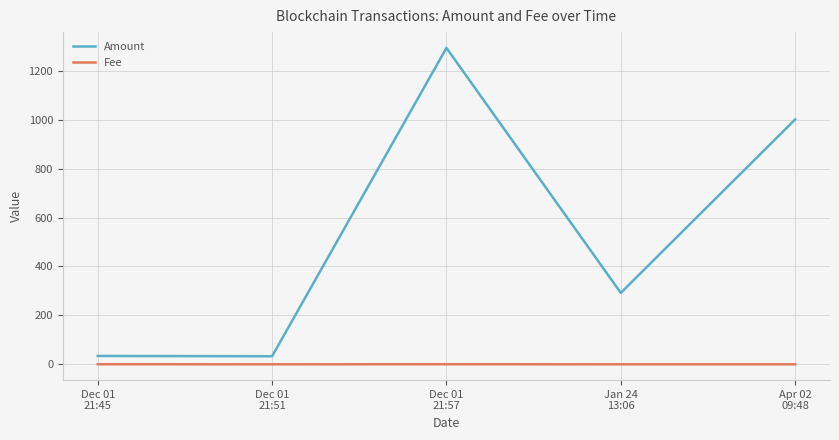

True or false: Fee and Amount intersect in this chart.

False